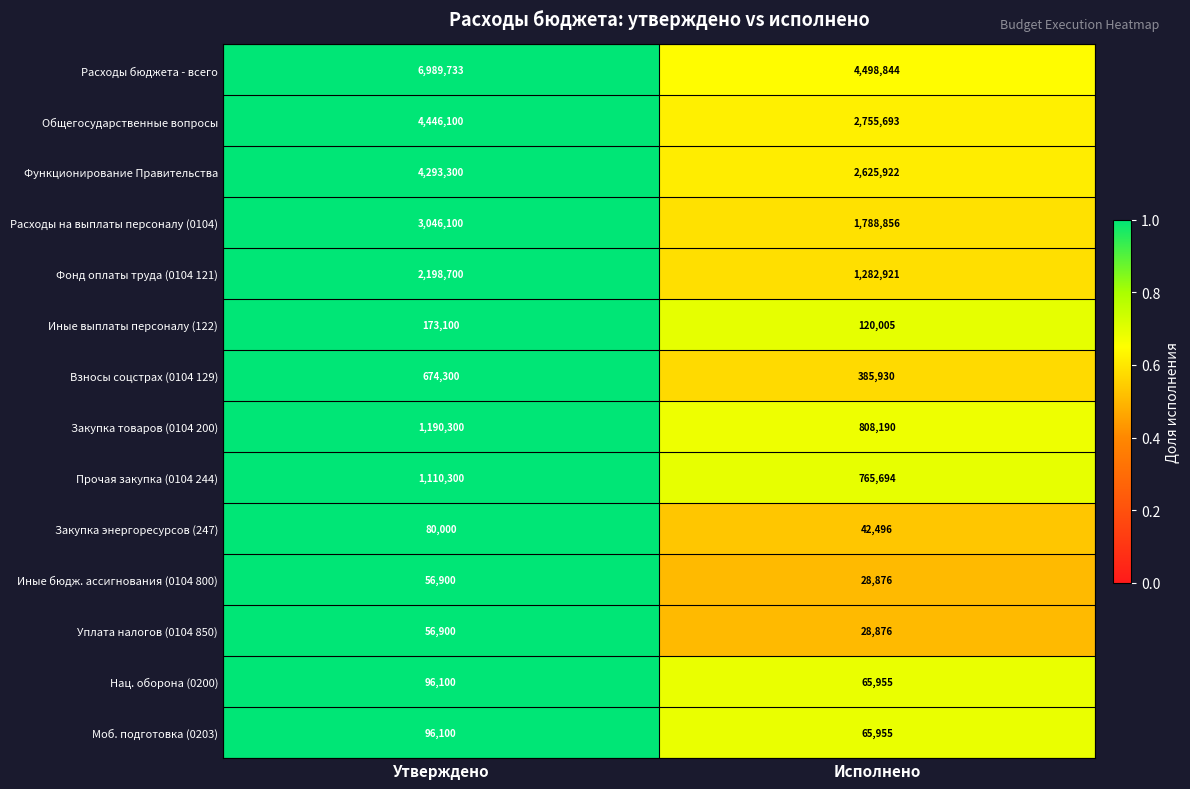

Reading left to right, what are all the values shown in this chart?

Расходы бюджета - всего: 6989733	4498844
Общегосударственные вопросы: 4446100	2755693
Функционирование Правительства: 4293300	2625922
Расходы на выплаты персоналу (0104): 3046100	1788856
Фонд оплаты труда (0104 121): 2198700	1282921
Иные выплаты персоналу (122): 173100	120005
Взносы соцстрах (0104 129): 674300	385930
Закупка товаров (0104 200): 1190300	808190
Прочая закупка (0104 244): 1110300	765694
Закупка энергоресурсов (247): 80000	42496
Иные бюдж. ассигнования (0104 800): 56900	28876
Уплата налогов (0104 850): 56900	28876
Нац. оборона (0200): 96100	65955
Моб. подготовка (0203): 96100	65955